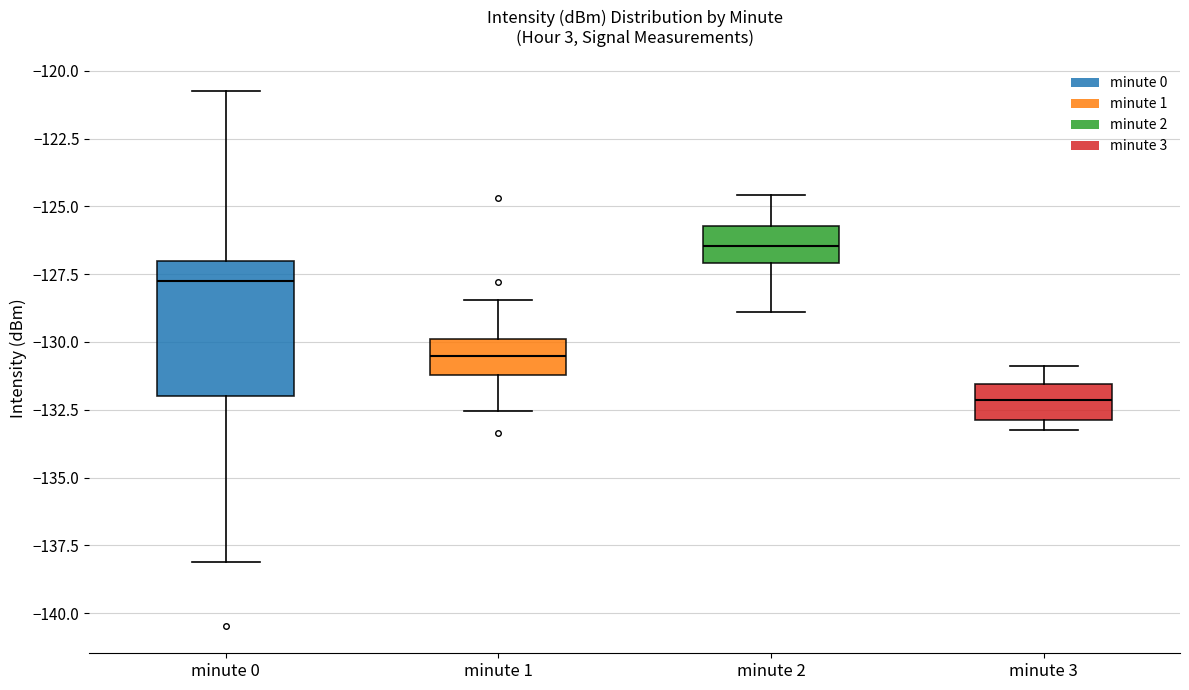

Where does the lower whisker of the box for minute 1 end on the y-axis? The values are not printed on the chart, so give them approximately, as read against the axis.

-132.5